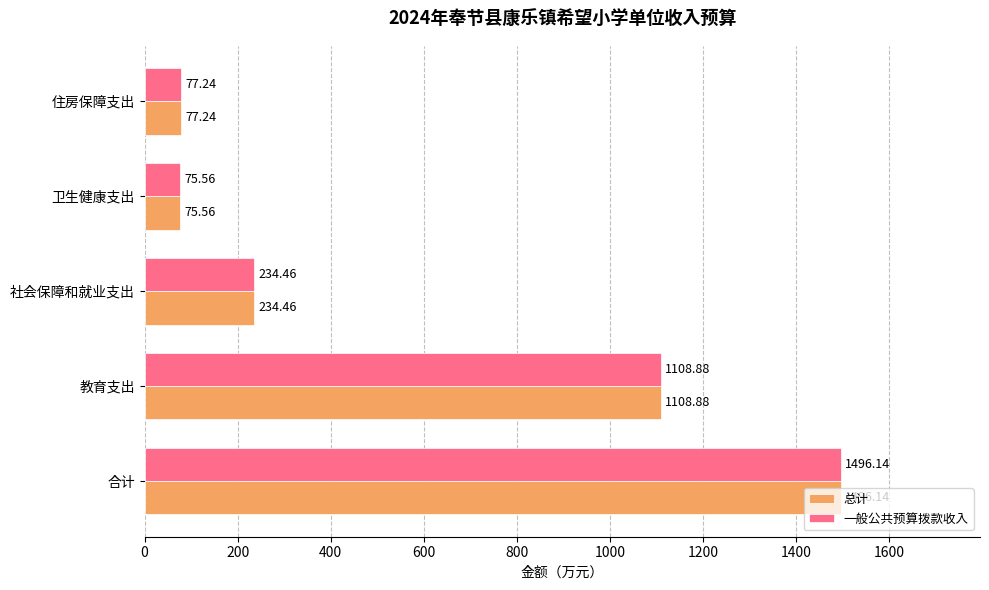

How many distinct data groups are displayed?

2